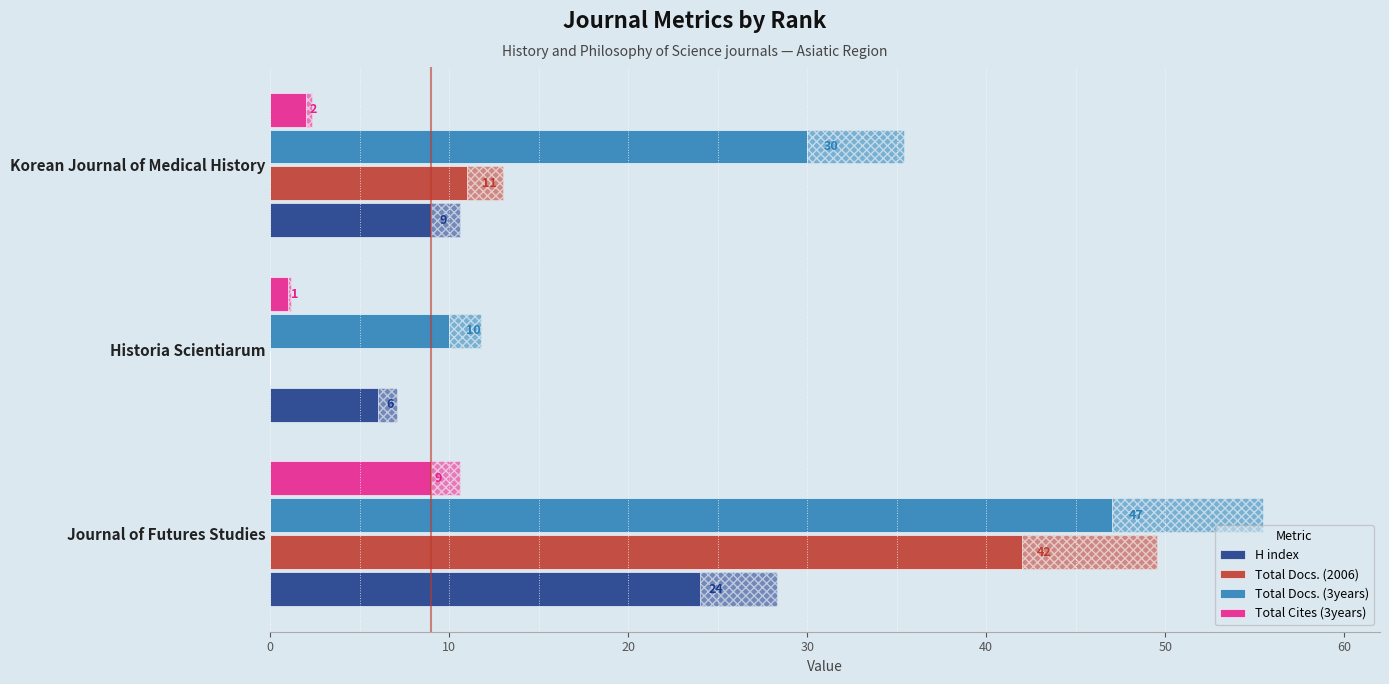

How many values in the Total Cites (3years) series exceed 2?

1